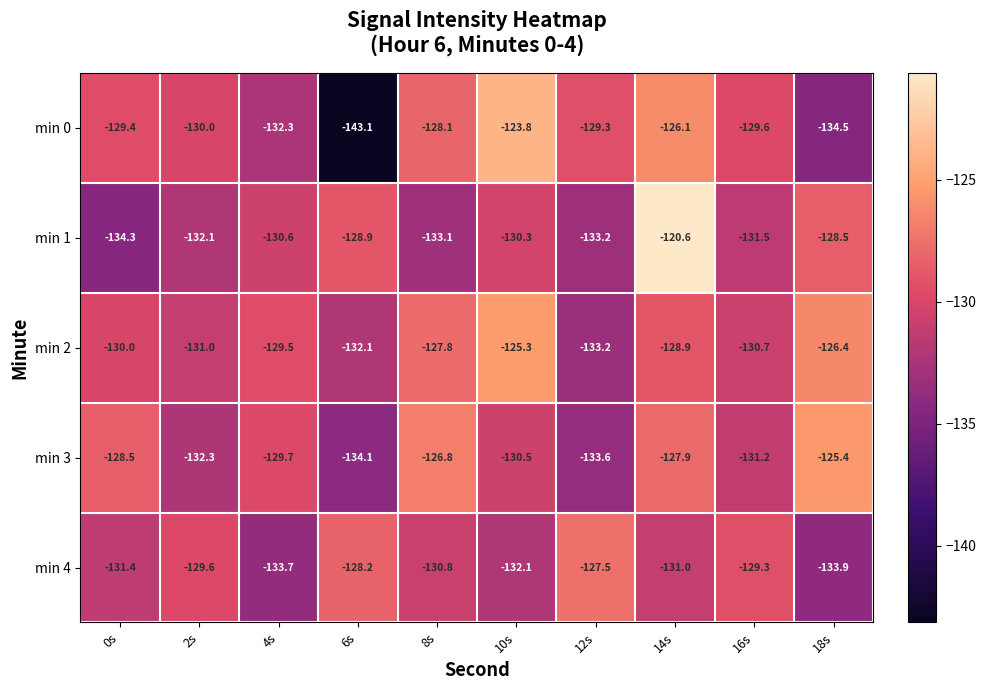

True or false: min 2 has a value of -54.4 at 4s.

False